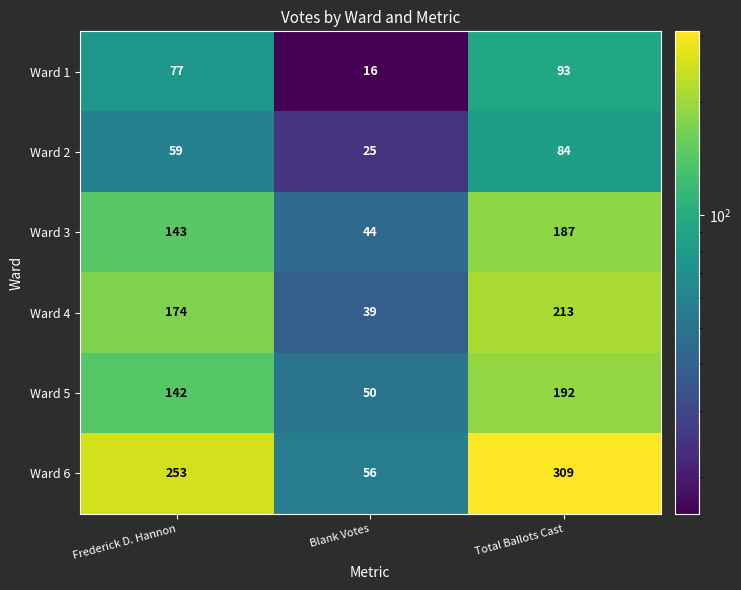

Reading left to right, list all the values displayed in this chart.

Ward 1: 77	16	93
Ward 2: 59	25	84
Ward 3: 143	44	187
Ward 4: 174	39	213
Ward 5: 142	50	192
Ward 6: 253	56	309